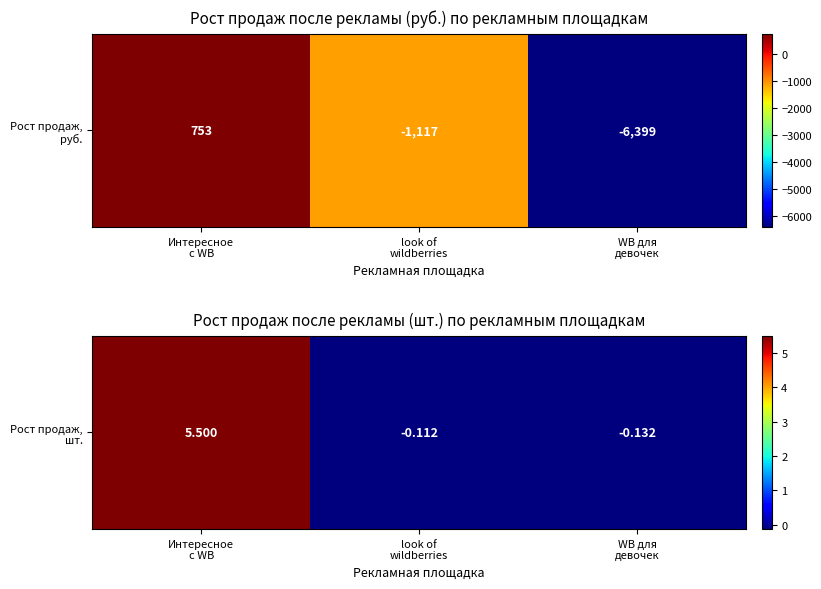

Reading right to left, transcribe all the data shown in this chart.

WB для
девочек=-0.1	look of
wildberries=-0.1	Интересное
с WB=5.5